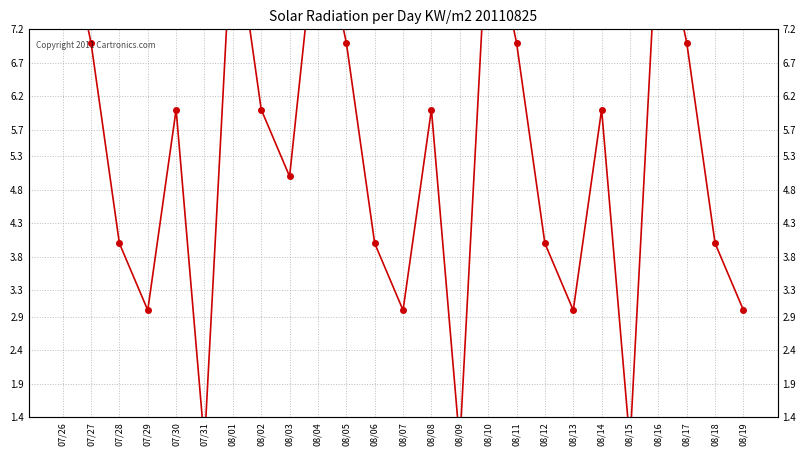

What position from the left is 08/11?

17